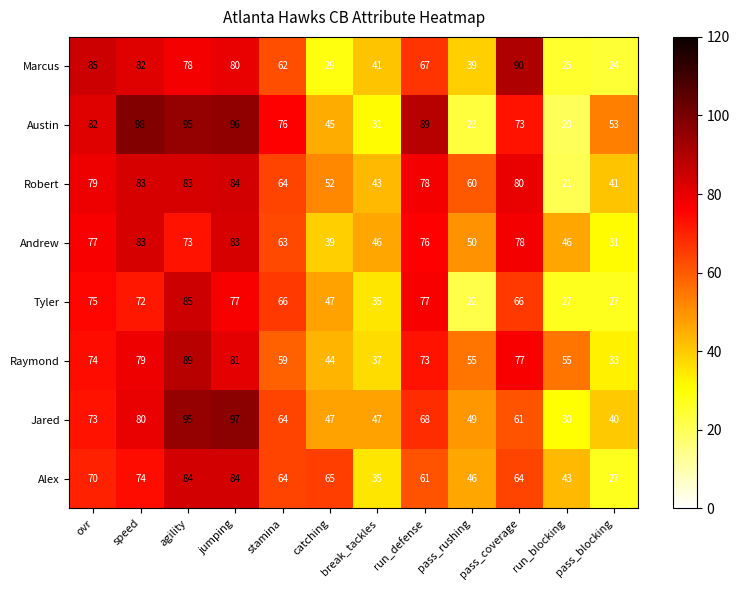

Rank the series at run_blocking from lowest to highest value.

Austin, Robert, Marcus, Tyler, Jared, Alex, Andrew, Raymond